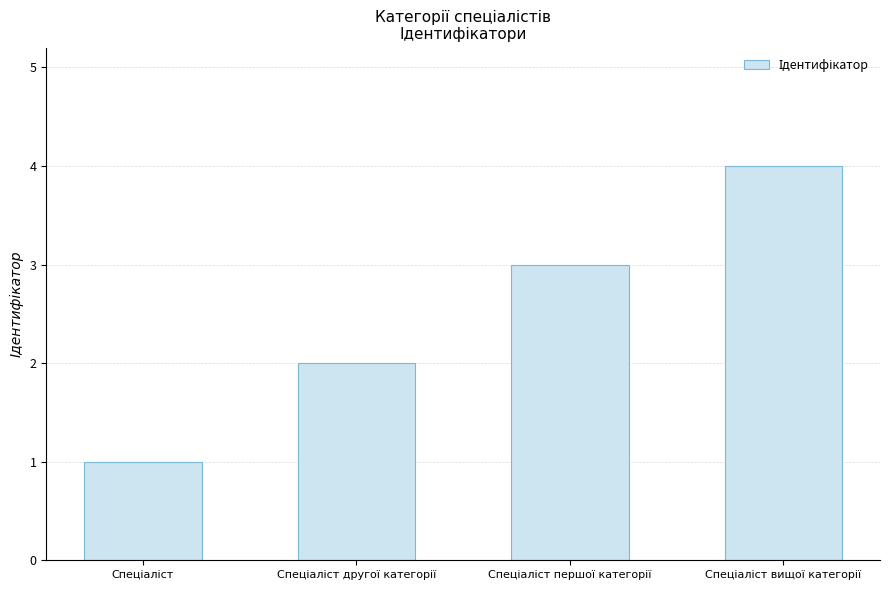

What is the difference between the maximum and minimum values?

3